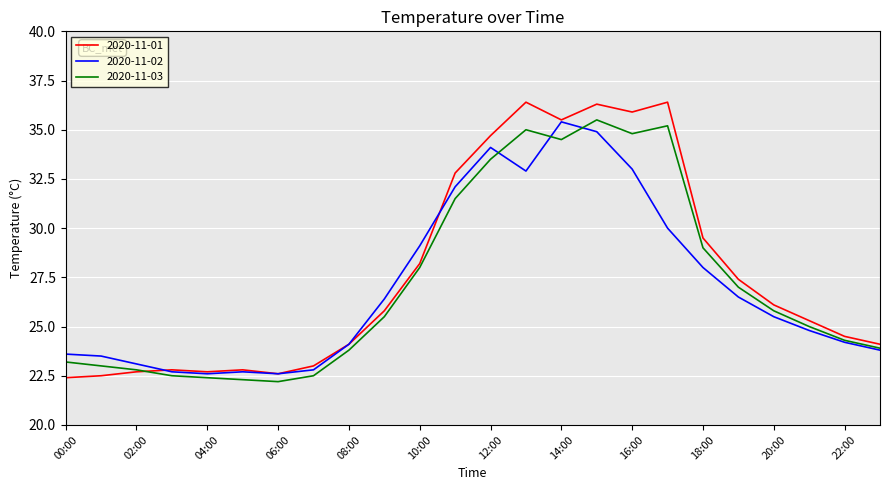

How many lines are shown in the chart?

3